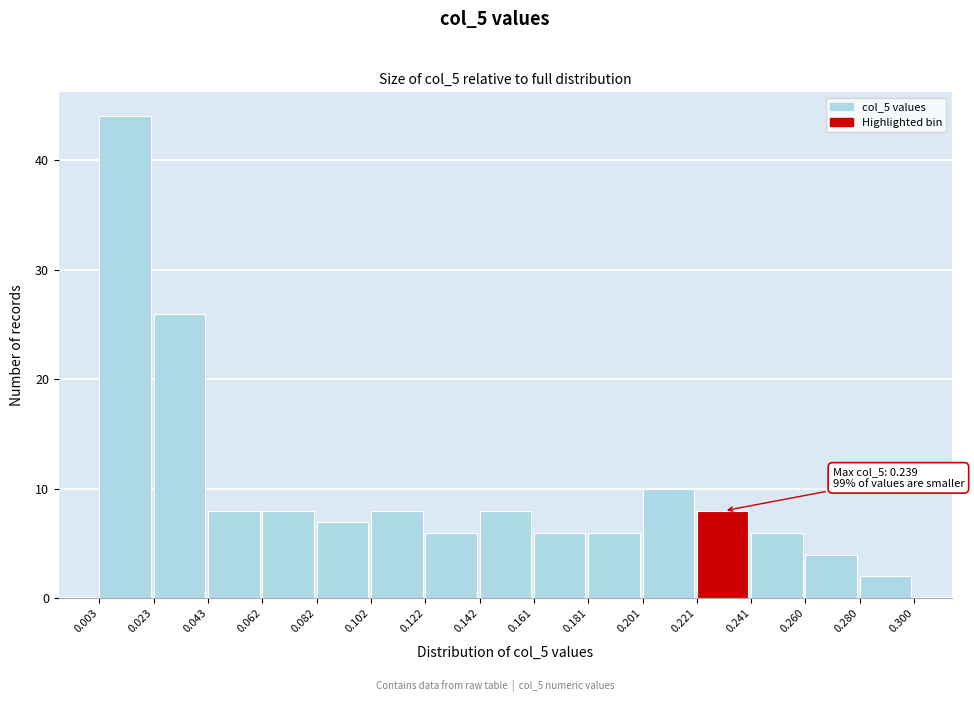

Over which range of the x-axis is the bar tallest?

0.003 to 0.023